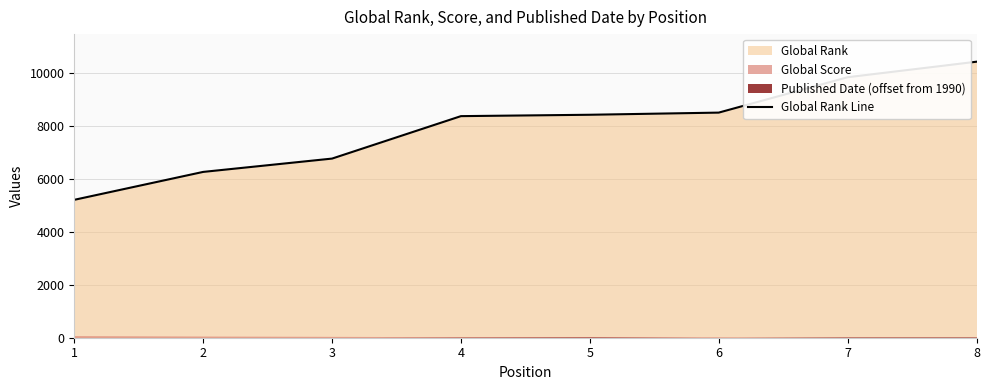

At which category does the chart reach its peak across all series?

8